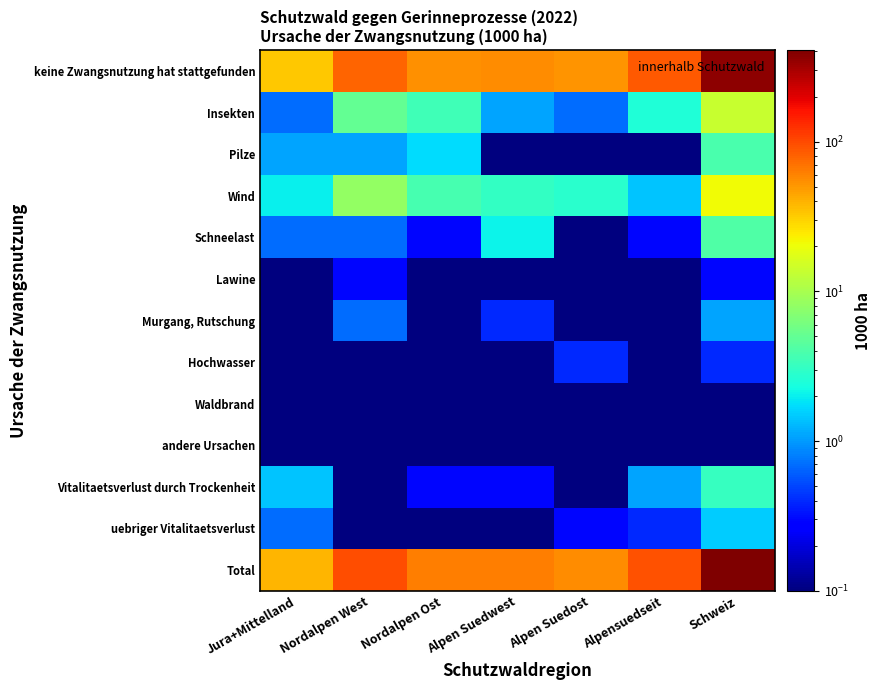

At how many categories does at least one series exceed 278?

1